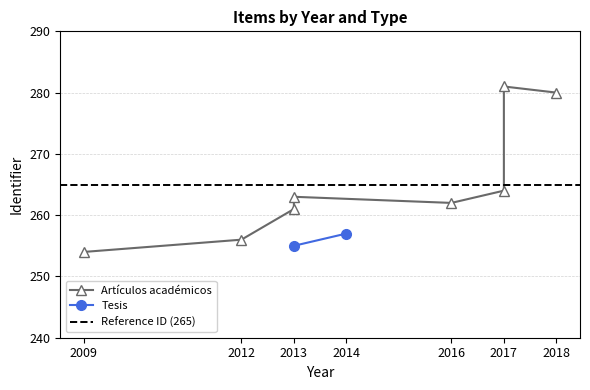

How many values exceed 263?

3